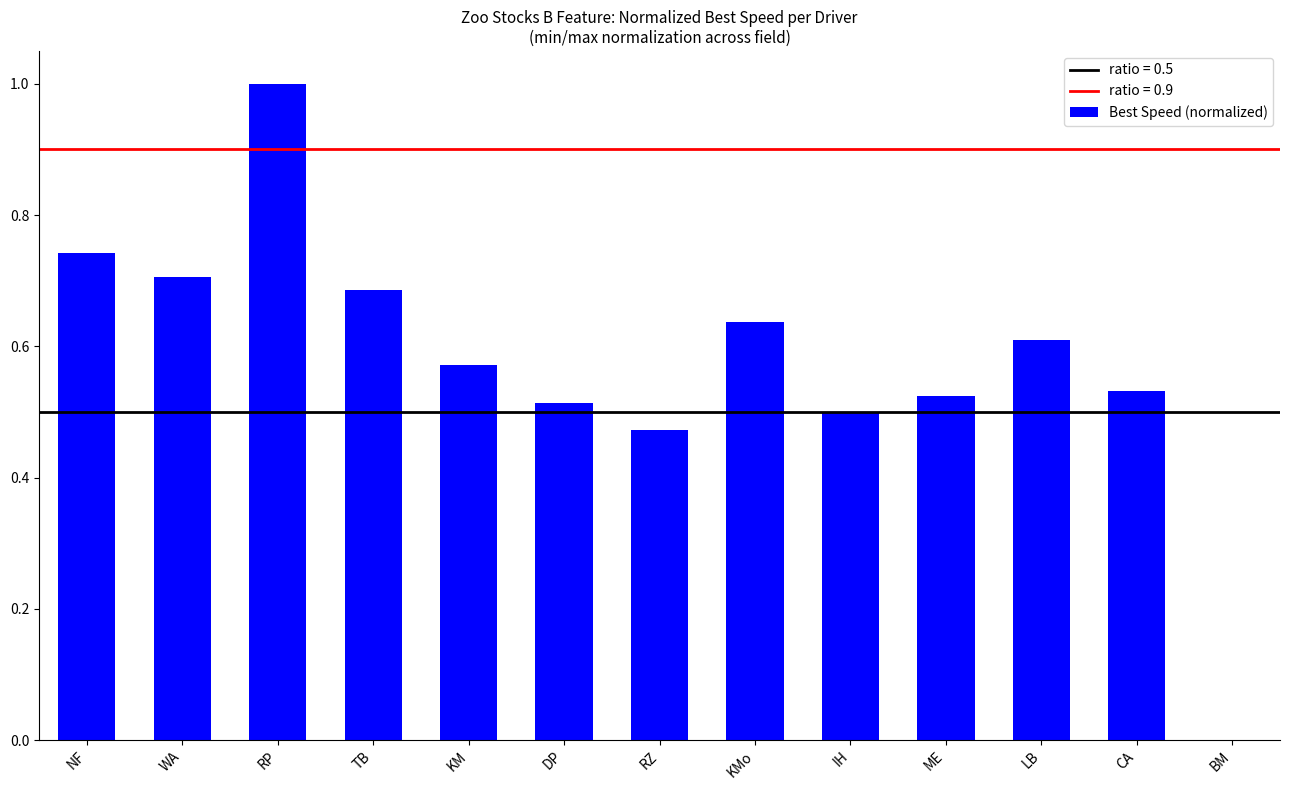

Count the number of categories in the chart.

13